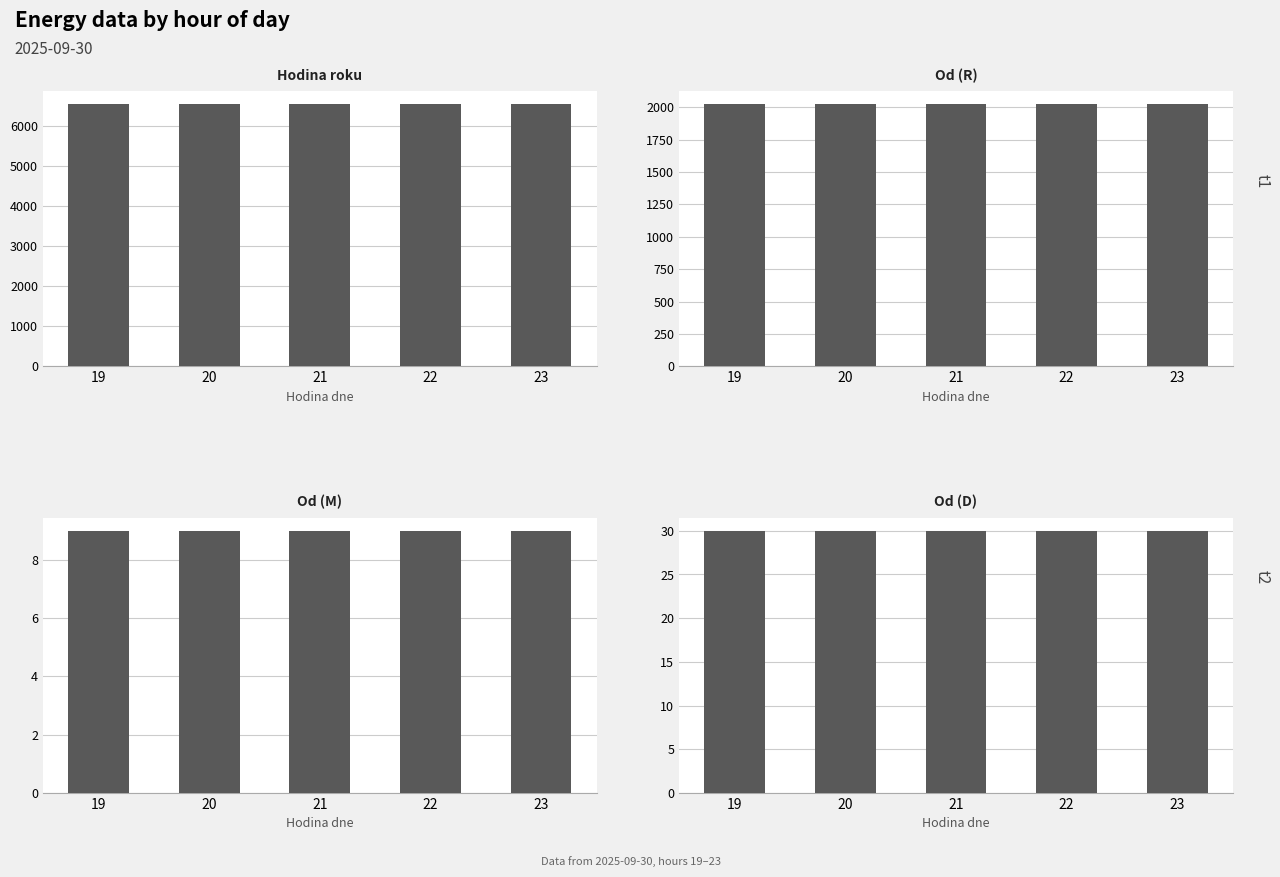

What is the total value across all series at 22?

8614